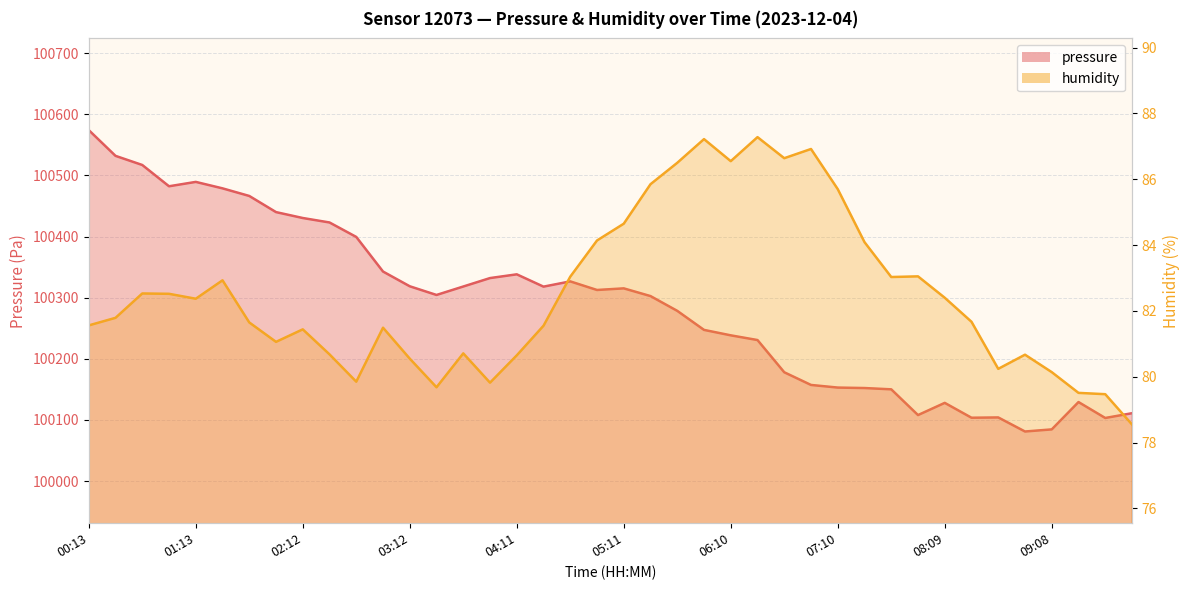

True or false: humidity and pressure intersect in this chart.

False